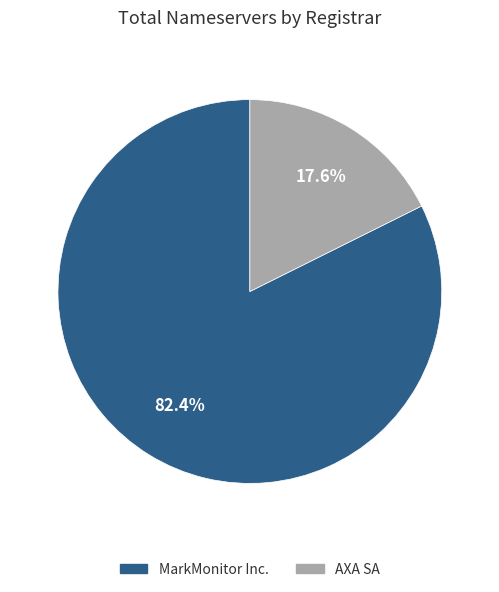

To the nearest percent, what is the difference between the largest and smallest slice percentages?

65%